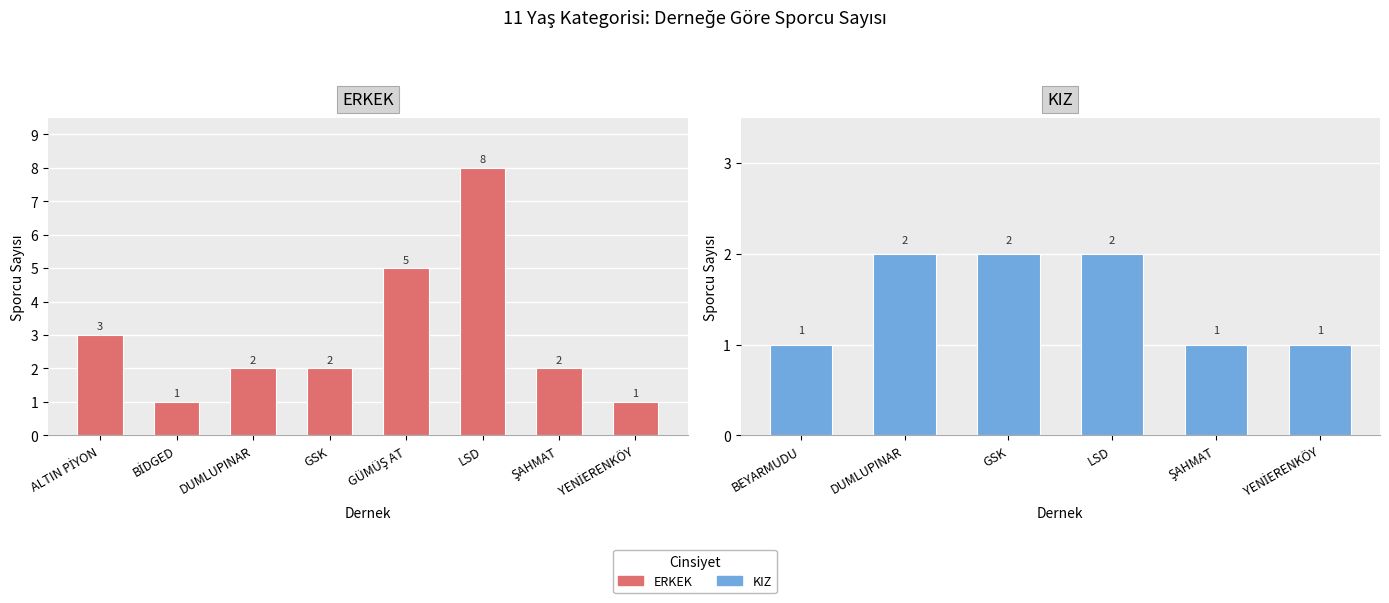

Is it true that the value at YENİERENKÖY is 2?

False